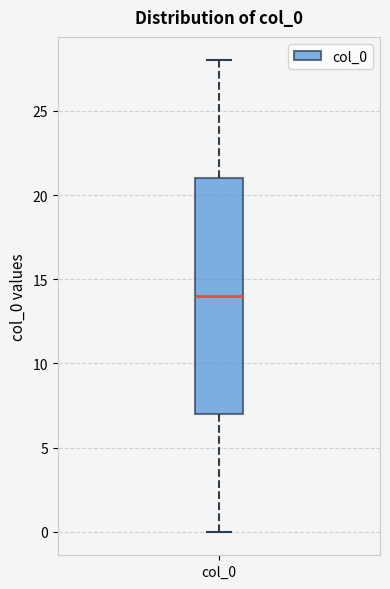

Read this box plot against the y-axis: the position of the median line, the range covered by the box, and the ends of both whiskers. The values are not printed on the chart, so give them approximately, as read against the axis.

median 14, box 7 to 21, whiskers 0 to 28